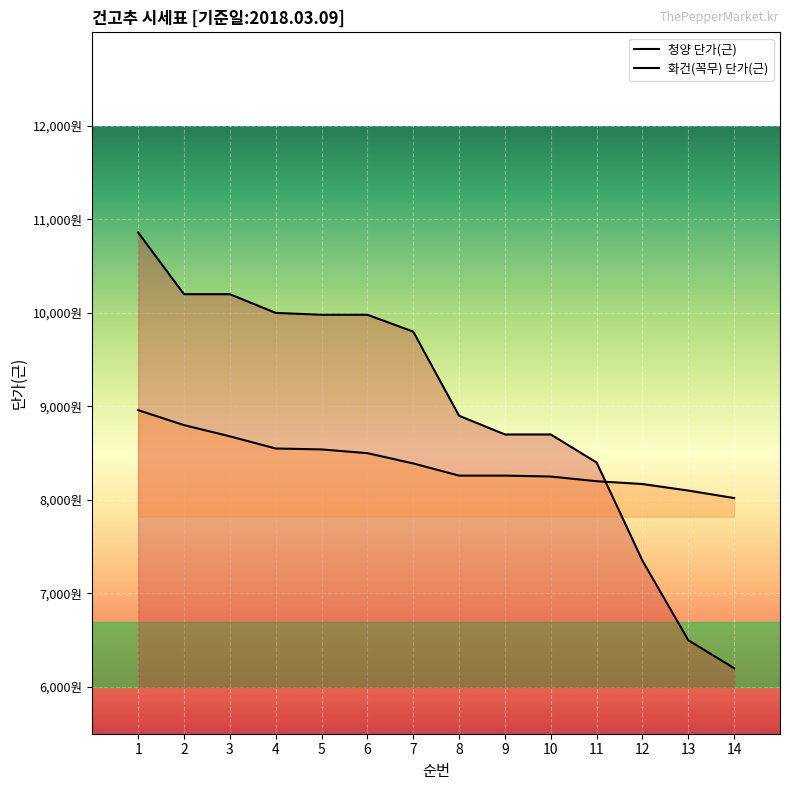

At which label is 청양 단가(근) closest to 8530?

11